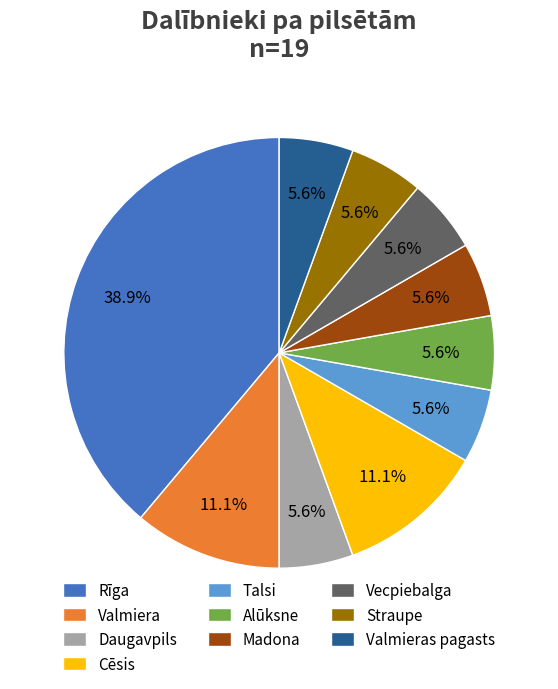

To the nearest percent, what is the combined percentage of Madona and Cēsis?

17%